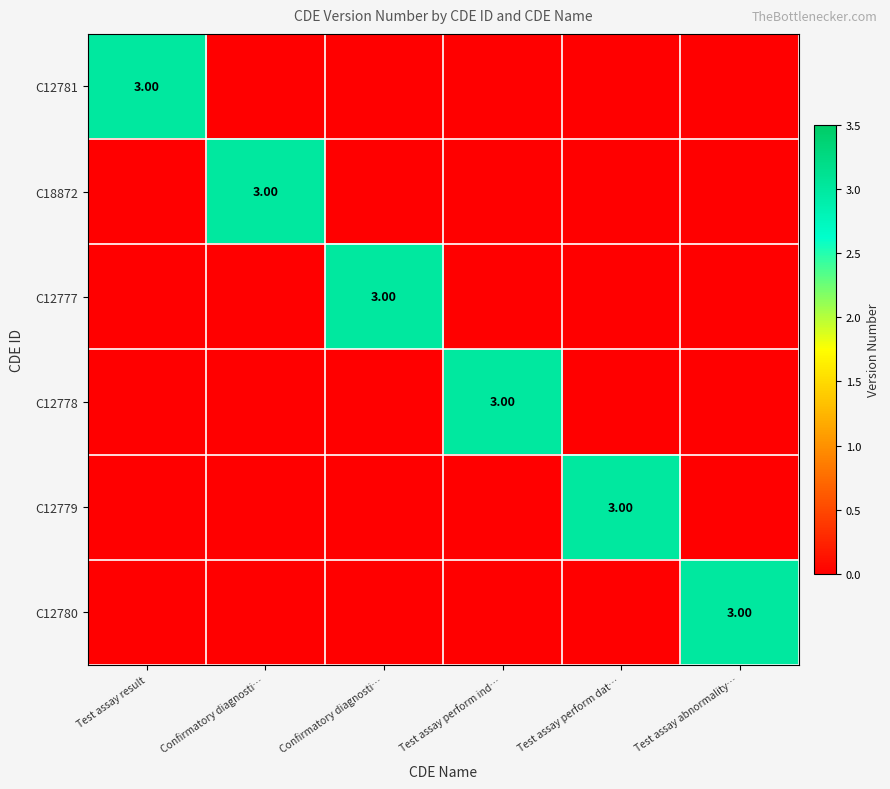

Which series changed the most between Test assay result and Test assay perform dat…?

C12781